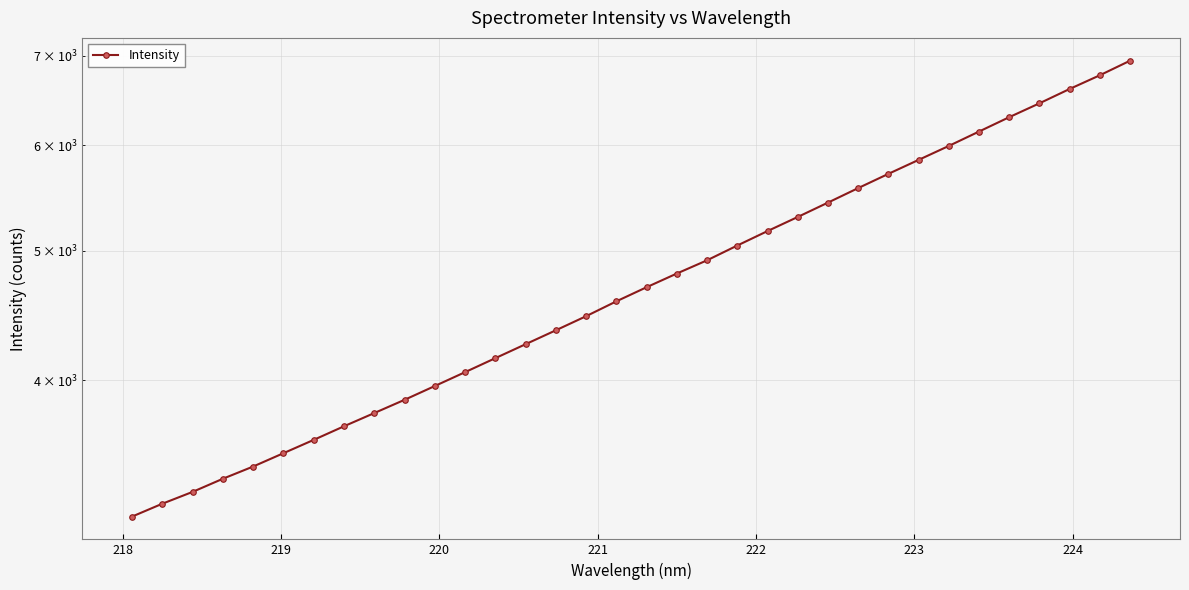

True or false: the data has more than 1 interior local peaks.

False